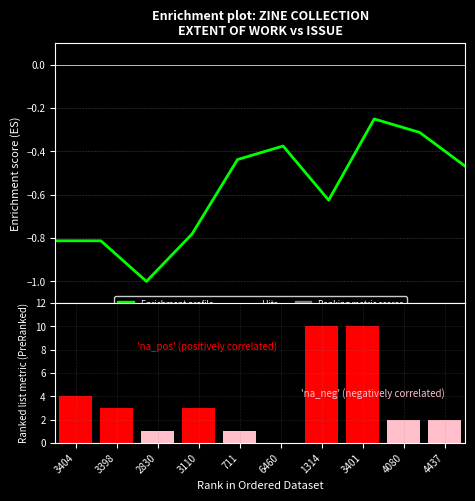

What is the smallest value displayed?

-1.0